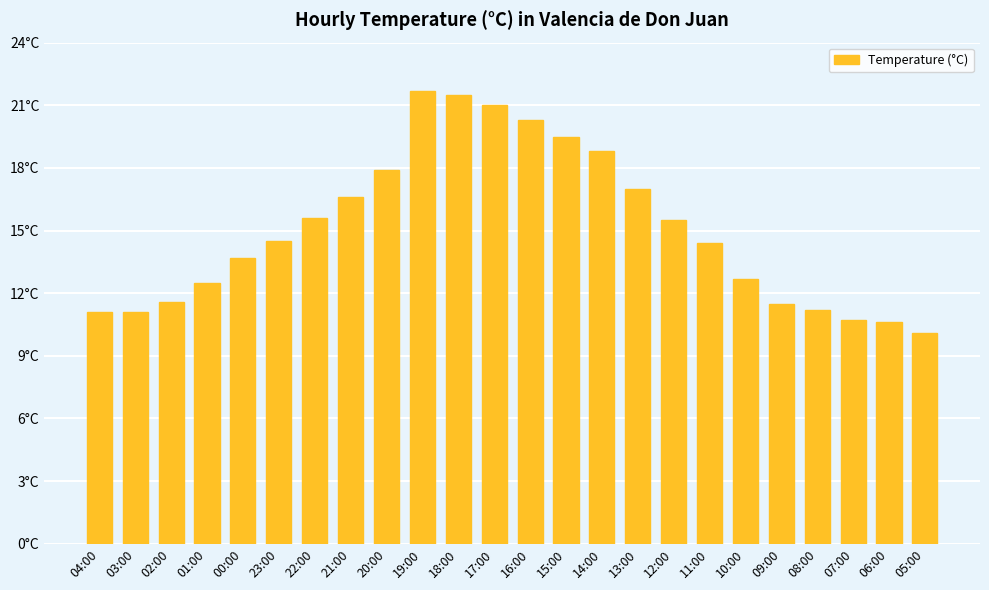

Which label corresponds to the smallest value in the chart?

05:00